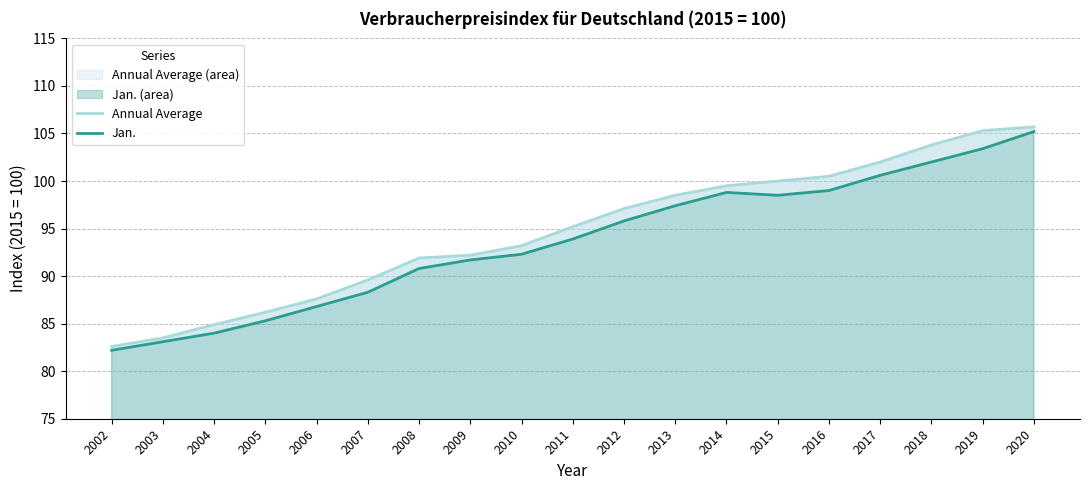

What is the smallest value displayed?

82.2